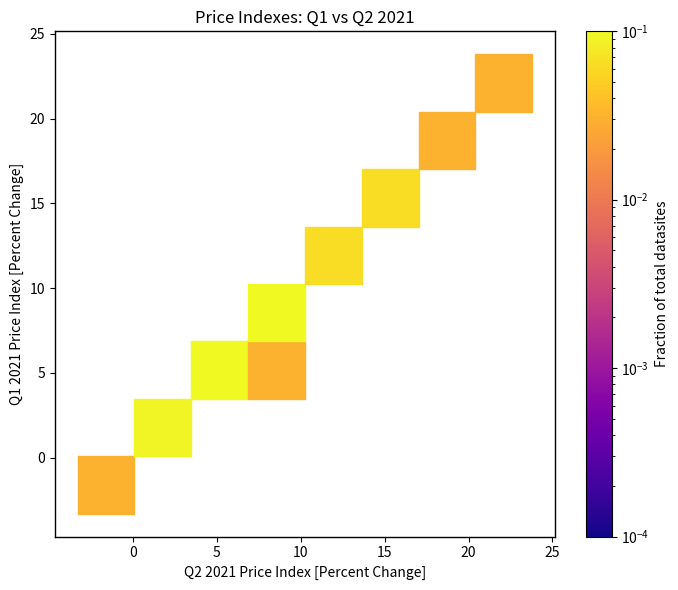

What Y value in the scatter plot is closest to 10?

8.8